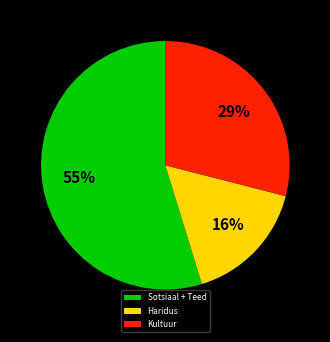

How many slices are in this pie chart?

3